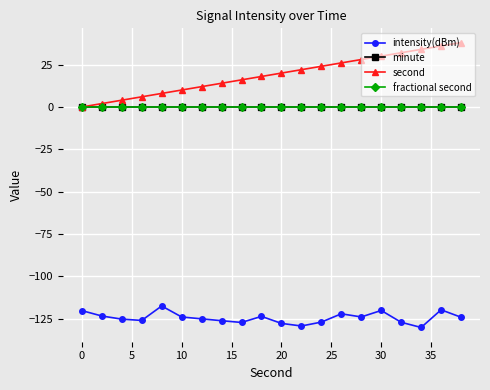

Does the chart have visible grid lines?

Yes